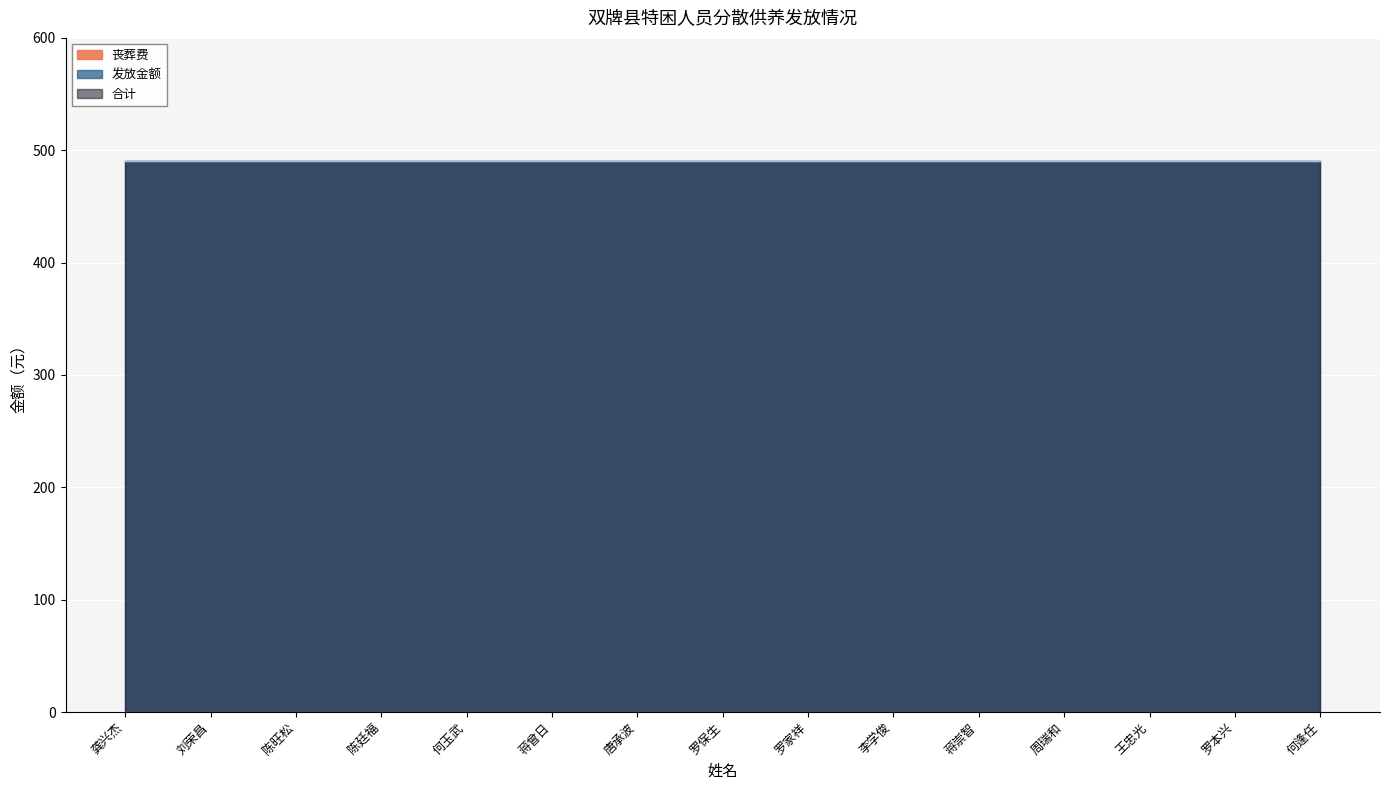

Which has a higher value, 陈廷福 or 龚兴杰?

陈廷福